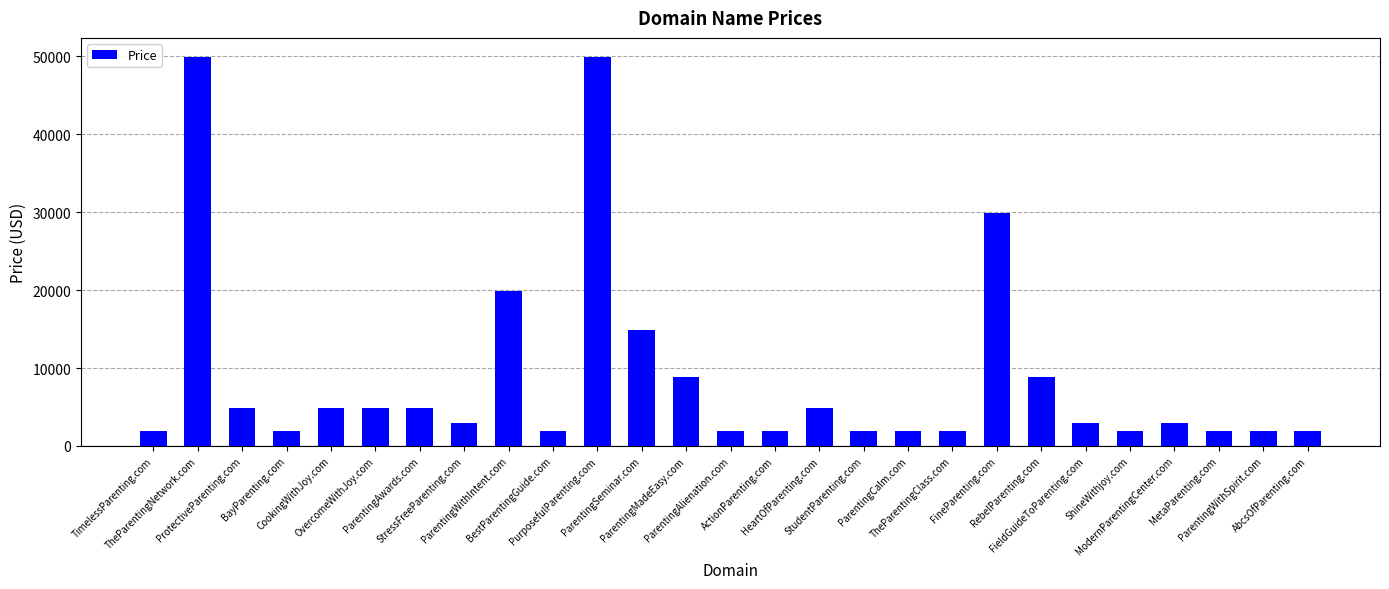

Read the value at ProtectiveParenting.com, to the nearest 10.

4890